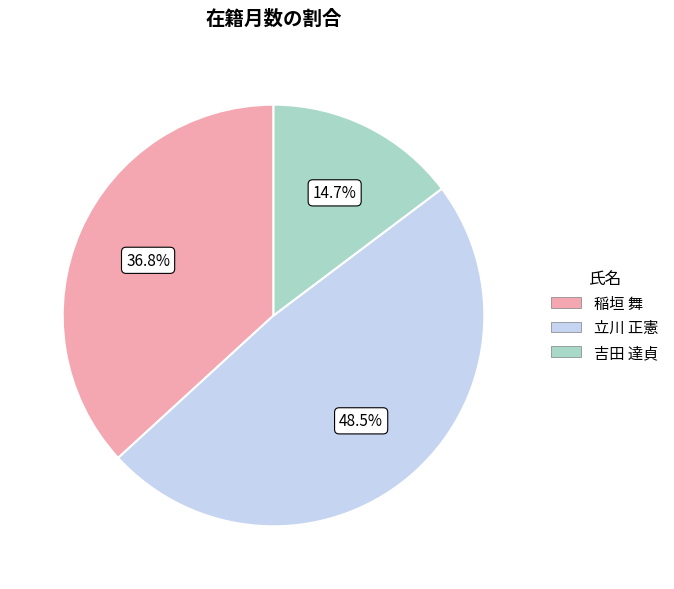

Is there any slice that represents more than half of the pie?

No